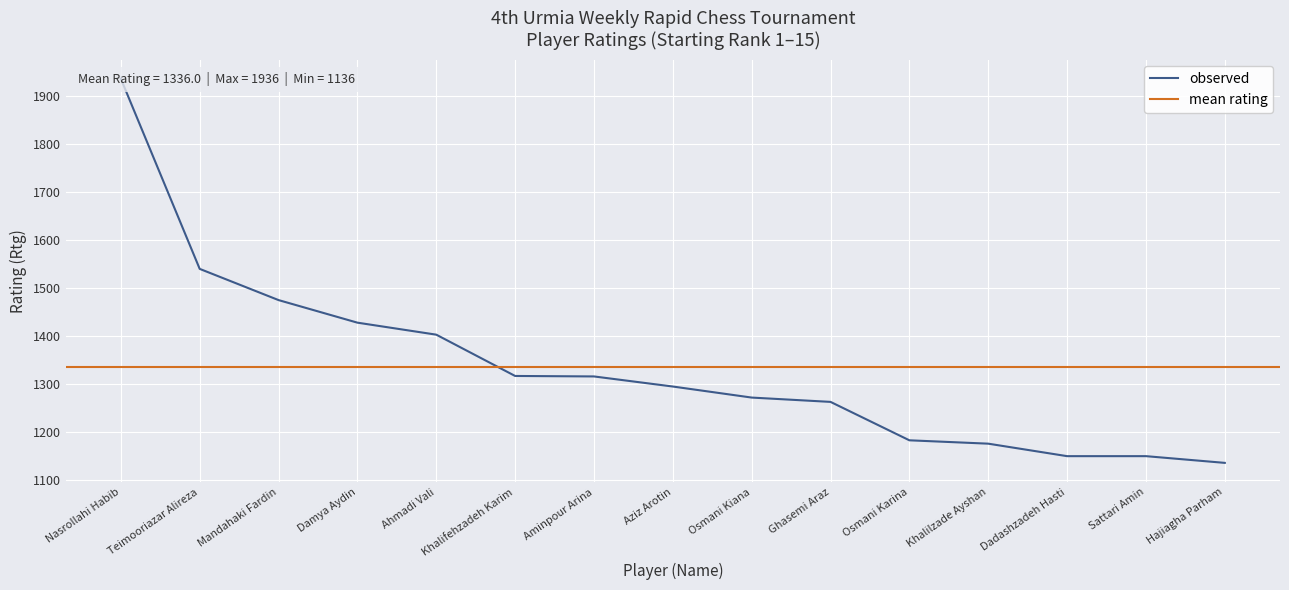

Rank the categories by value from lowest to highest.

Hajiagha Parham, Dadashzadeh Hasti, Sattari Amin, Khalilzade Ayshan, Osmani Karina, Ghasemi Araz, Osmani Kiana, Aziz Arotin, Aminpour Arina, Khalifehzadeh Karim, Ahmadi Vali, Damya Aydin, Mandahaki Fardin, Teimooriazar Alireza, Nasrollahi Habib